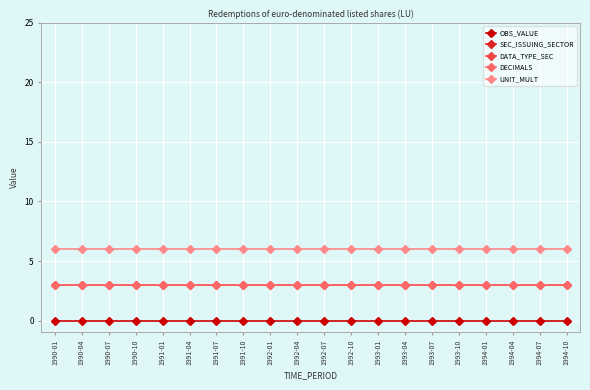

True or false: DECIMALS and SEC_ISSUING_SECTOR intersect in this chart.

False